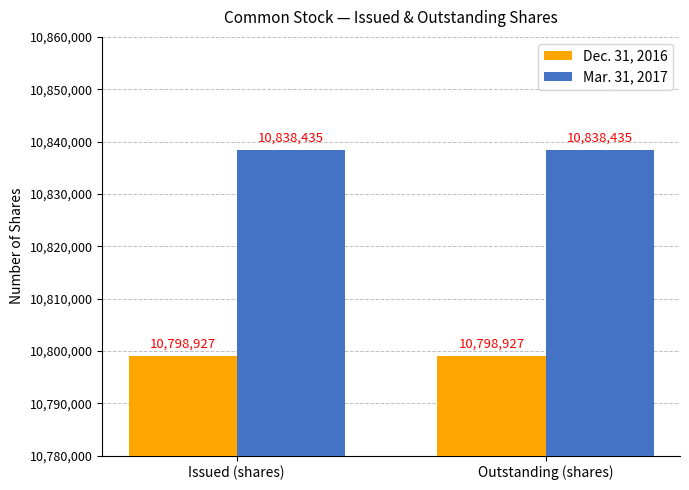

Read the Mar. 31, 2017 value at Issued (shares).

10838435